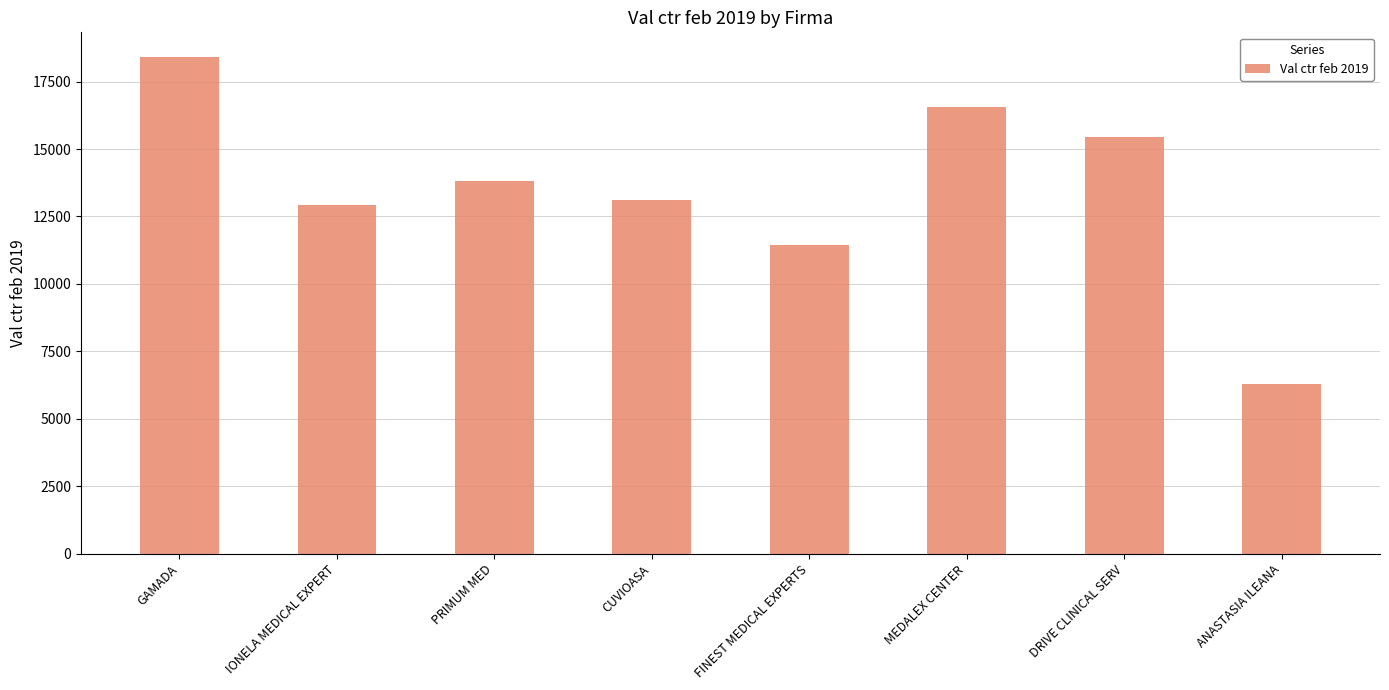

The value at FINEST MEDICAL EXPERTS is 15150.8. True or false?

False